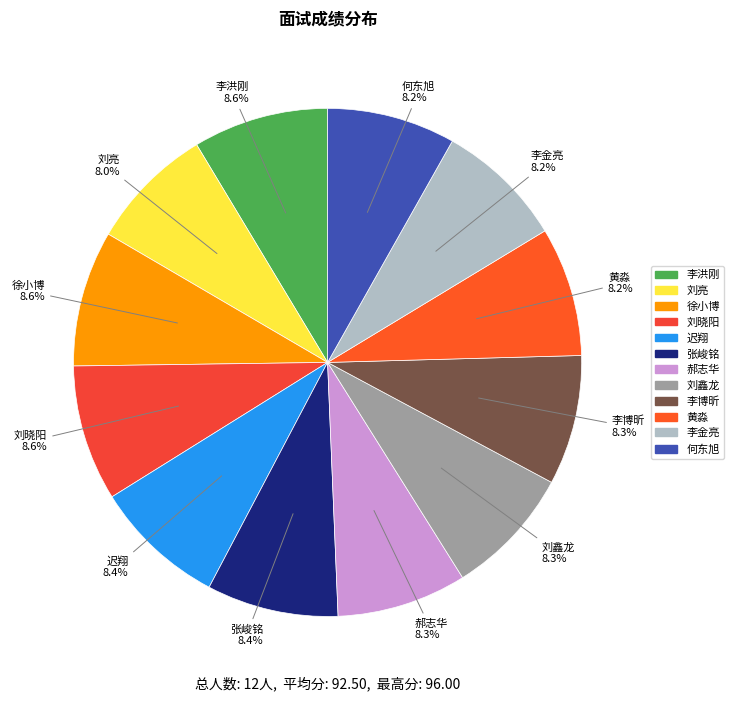

To the nearest percent, what portion does 刘晓阳 represent?

9%